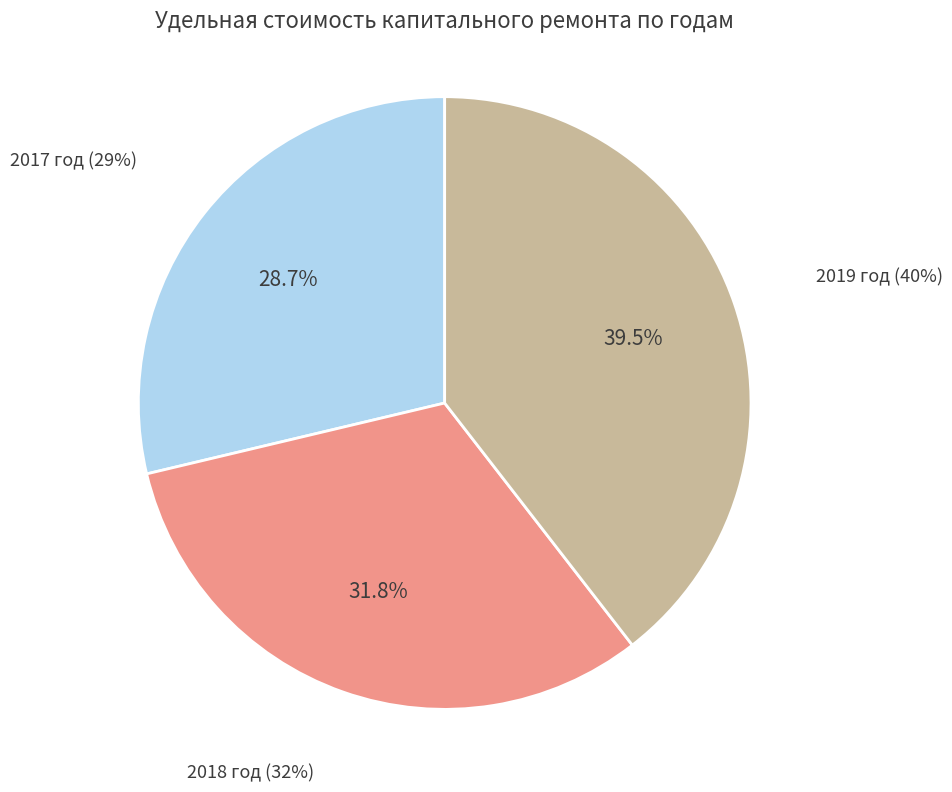

To the nearest percent, what is the average slice percentage?

33%